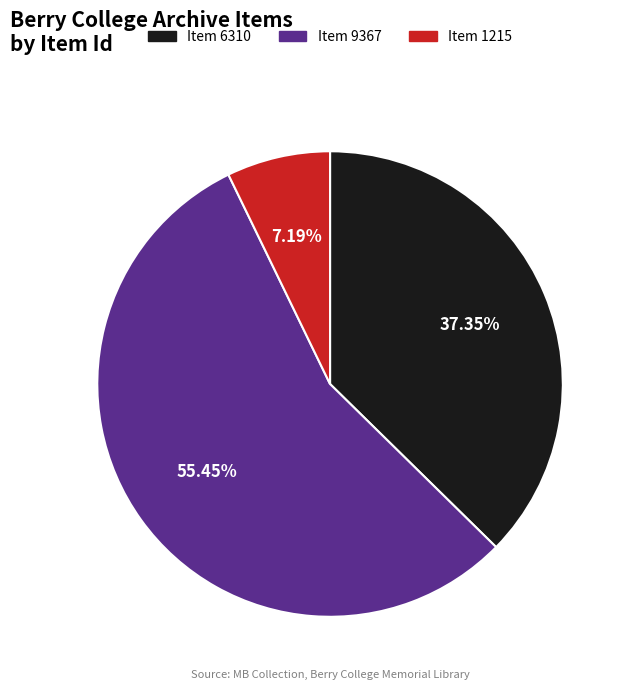

Rank the categories by value from highest to lowest.

Item 9367, Item 6310, Item 1215